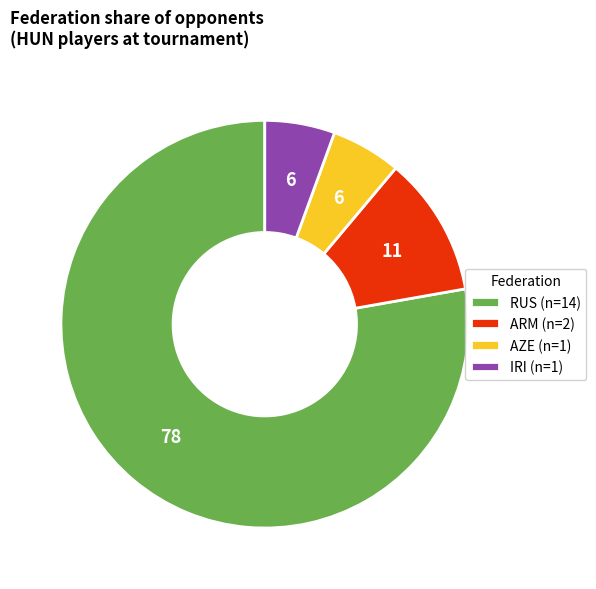

Combined, do RUS (n=14) and ARM (n=2) account for over 50%?

Yes